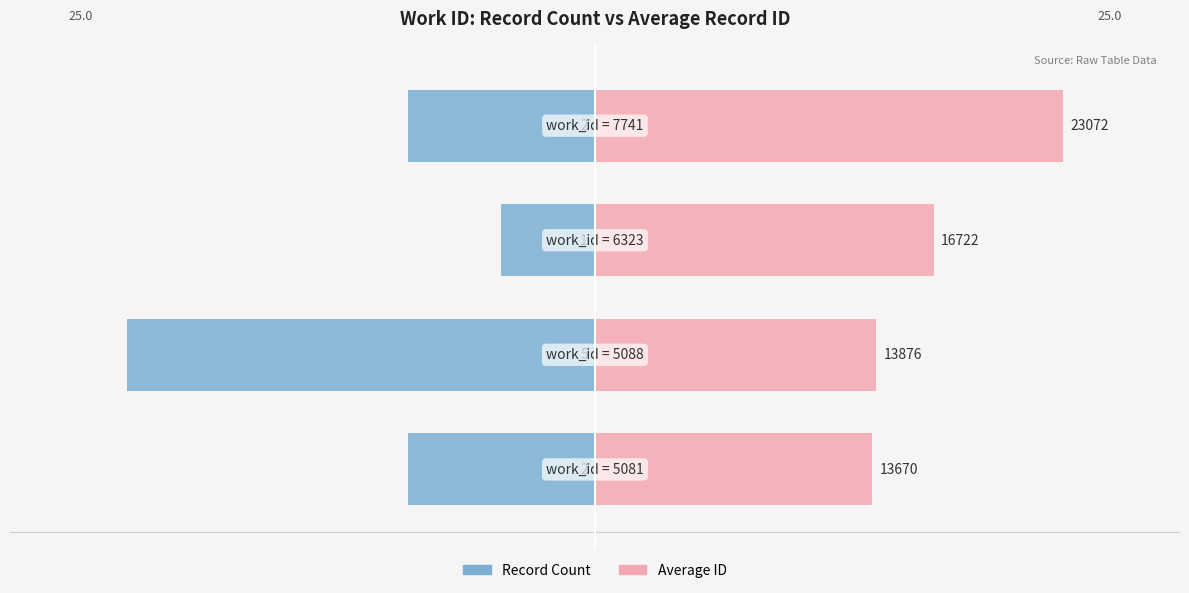

What is the sum of all Record Count (normalized) values?

-40.0